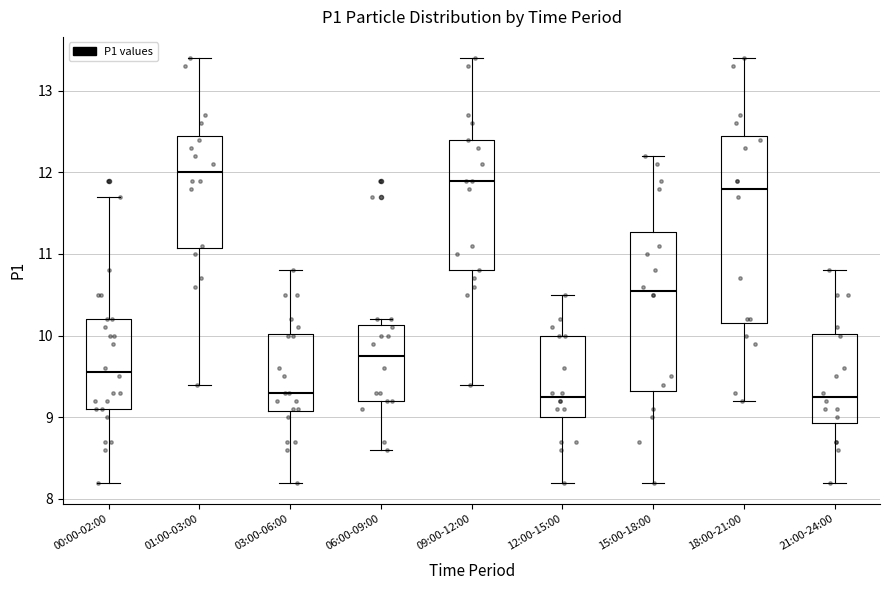

Reading left to right, read every box against the y-axis: the position of its median line, the range the box covers, and the ends of its whiskers. The values are not printed on the chart, so give them approximately, as read against the axis.

00:00-02:00: median 9.6, box 9.1 to 10.2, whiskers 8.2 to 11.7
01:00-03:00: median 12.0, box 11.1 to 12.5, whiskers 9.4 to 13.4
03:00-06:00: median 9.3, box 9.1 to 10.0, whiskers 8.2 to 10.8
06:00-09:00: median 9.8, box 9.2 to 10.1, whiskers 8.6 to 10.2
09:00-12:00: median 11.9, box 10.8 to 12.4, whiskers 9.4 to 13.4
12:00-15:00: median 9.3, box 9.0 to 10.0, whiskers 8.2 to 10.5
15:00-18:00: median 10.6, box 9.3 to 11.3, whiskers 8.2 to 12.2
18:00-21:00: median 11.8, box 10.2 to 12.5, whiskers 9.2 to 13.4
21:00-24:00: median 9.3, box 8.9 to 10.0, whiskers 8.2 to 10.8